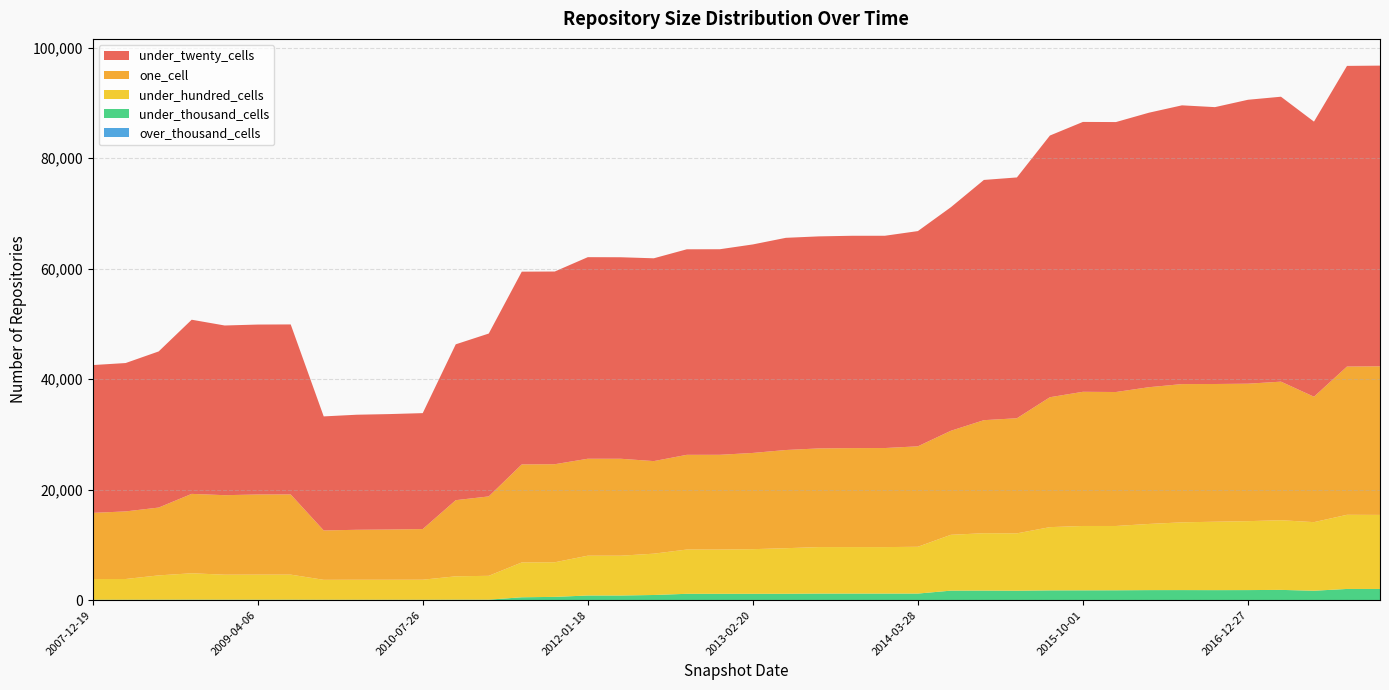

Reading left to right, list all the values displayed in this chart.

one_cell: 11978	12236	12278	14374	14394	14504	14516	8936	9044	9092	9168	13784	14374	17746	17750	17550	17546	16758	17145	17150	17421	17775	17864	17917	17934	18185	18833	20463	20841	23517	24291	24253	24755	25027	24931	24886	25087	22706	26837	26904
under_twenty_cells: 26757	26862	28265	31528	30719	30768	30779	20648	20831	20899	20990	28214	29486	34895	34888	36493	36481	36716	37210	37215	37747	38413	38385	38440	38429	38965	40471	43491	43594	47376	48856	48870	49695	50465	50123	51400	51582	49801	54431	54434
under_hundred_cells: 3743	3750	4398	4771	4523	4534	4534	3606	3618	3620	3625	4226	4316	6305	6263	7208	7208	7480	8014	8015	8078	8250	8415	8415	8412	8470	10110	10388	10383	11448	11652	11641	11978	12264	12386	12478	12612	12416	13424	13405
under_thousand_cells: 82	82	89	98	90	90	90	79	79	79	79	94	93	526	598	845	845	938	1152	1152	1155	1159	1195	1196	1196	1197	1725	1735	1711	1774	1781	1790	1821	1826	1817	1826	1862	1709	2031	2030
over_thousand_cells: 0	0	0	0	0	0	0	0	0	0	0	0	0	0	0	0	0	0	0	0	0	0	0	0	0	0	0	0	0	0	0	0	0	0	0	0	0	0	0	0